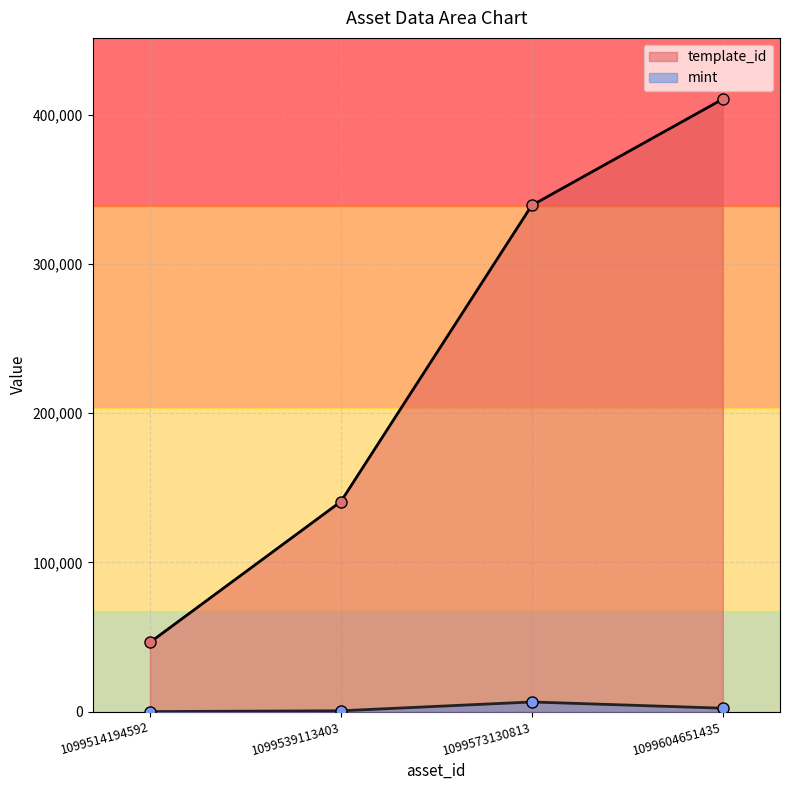

At how many categories does at least one series exceed 100881?

3